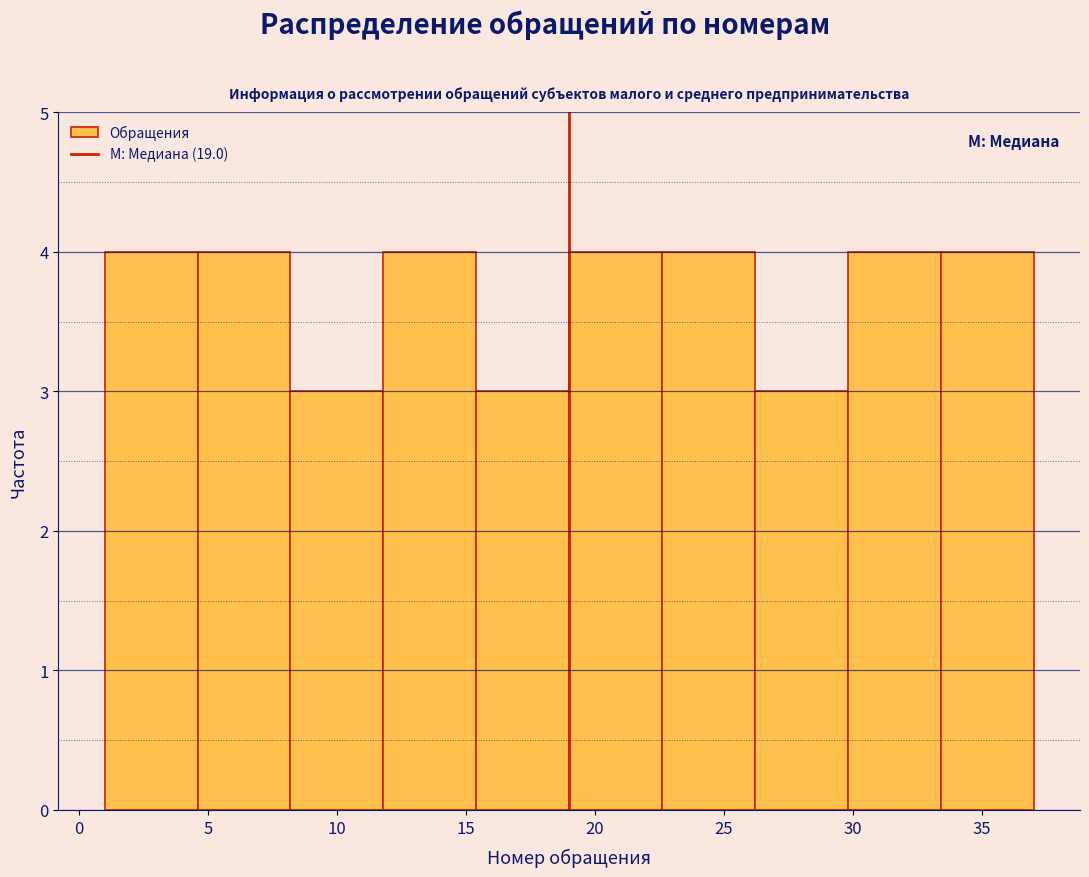

Reading left to right, list every bar in this chart as the range it spans on the x-axis followed by its height. Neither the bar edges nor the heights are printed on the chart, so give them approximately, as read against the axes.

1.0 to 4.6: 4
4.6 to 8.2: 4
8.2 to 11.8: 3
11.8 to 15.4: 4
15.4 to 19.0: 3
19.0 to 22.6: 4
22.6 to 26.2: 4
26.2 to 29.8: 3
29.8 to 33.4: 4
33.4 to 37.0: 4